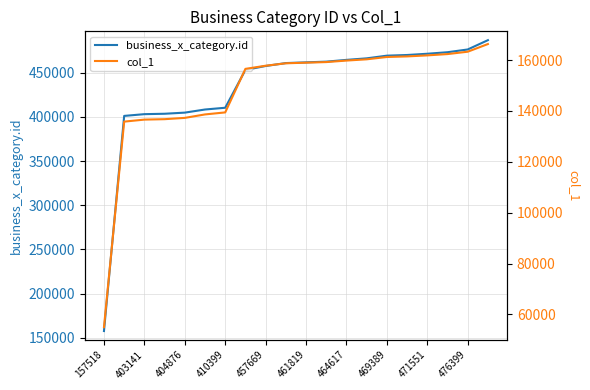

What are all the series names shown in the legend?

business_x_category.id, col_1